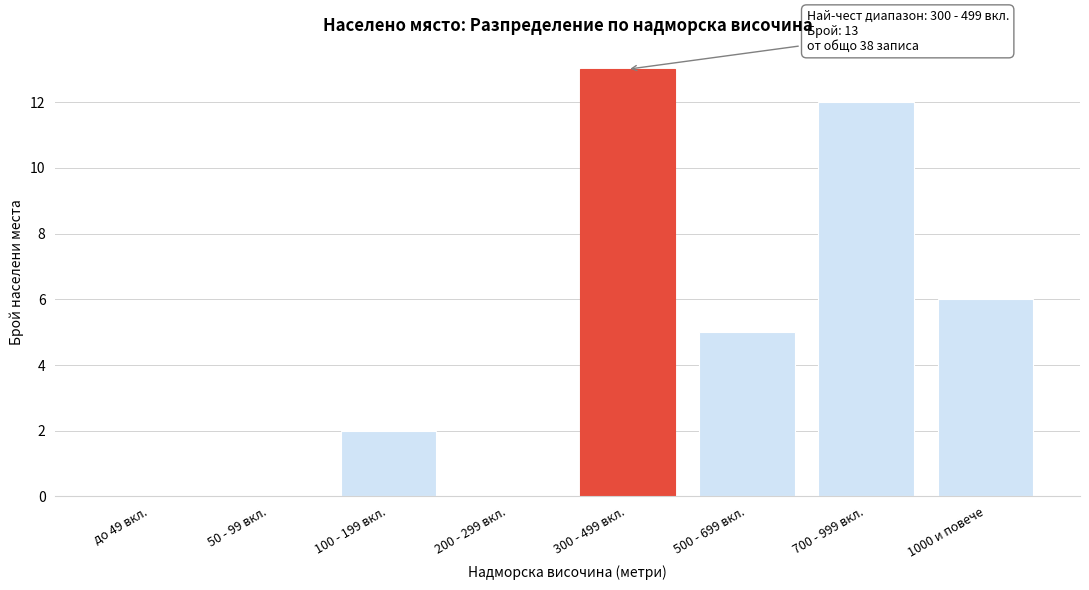

Reading left to right, extract all data points from this chart.

до 49 вкл.=0	50 - 99 вкл.=0	100 - 199 вкл.=2	200 - 299 вкл.=0	300 - 499 вкл.=13	500 - 699 вкл.=5	700 - 999 вкл.=12	1000 и повече=6